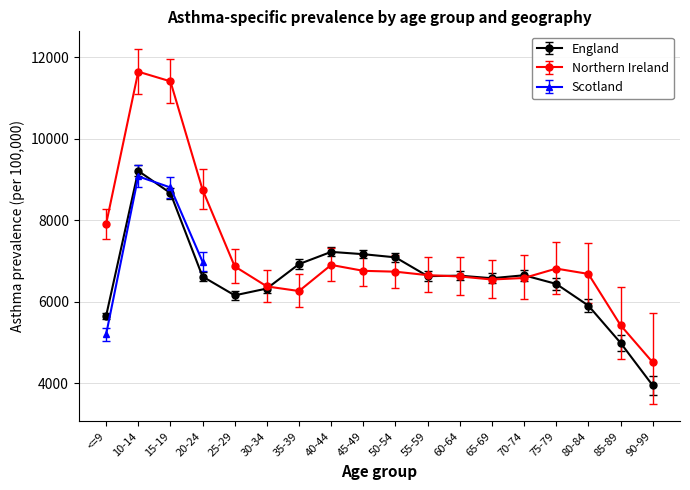

What is the maximum value for England?

9207.1